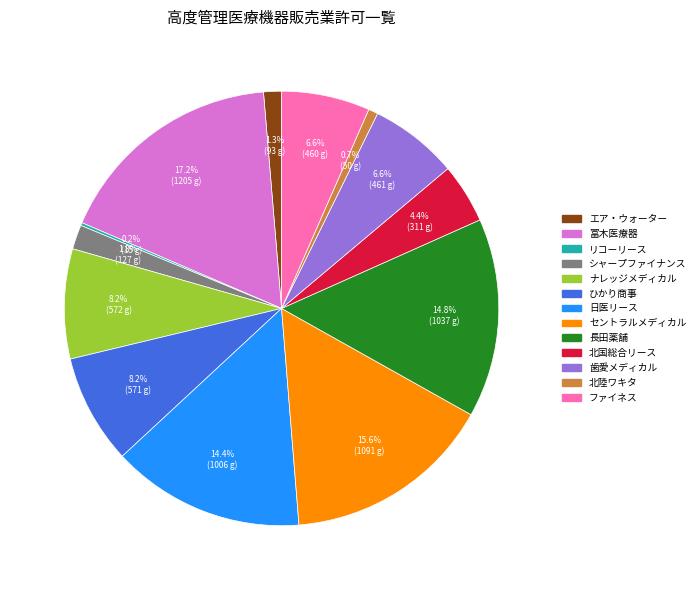

Is there a majority slice in this chart?

No